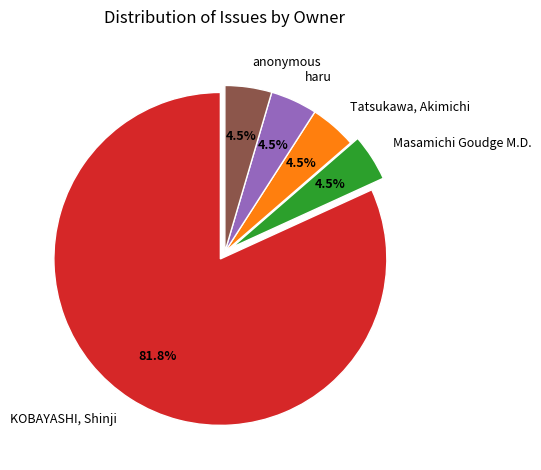

To the nearest percent, what is the average slice percentage?

20%